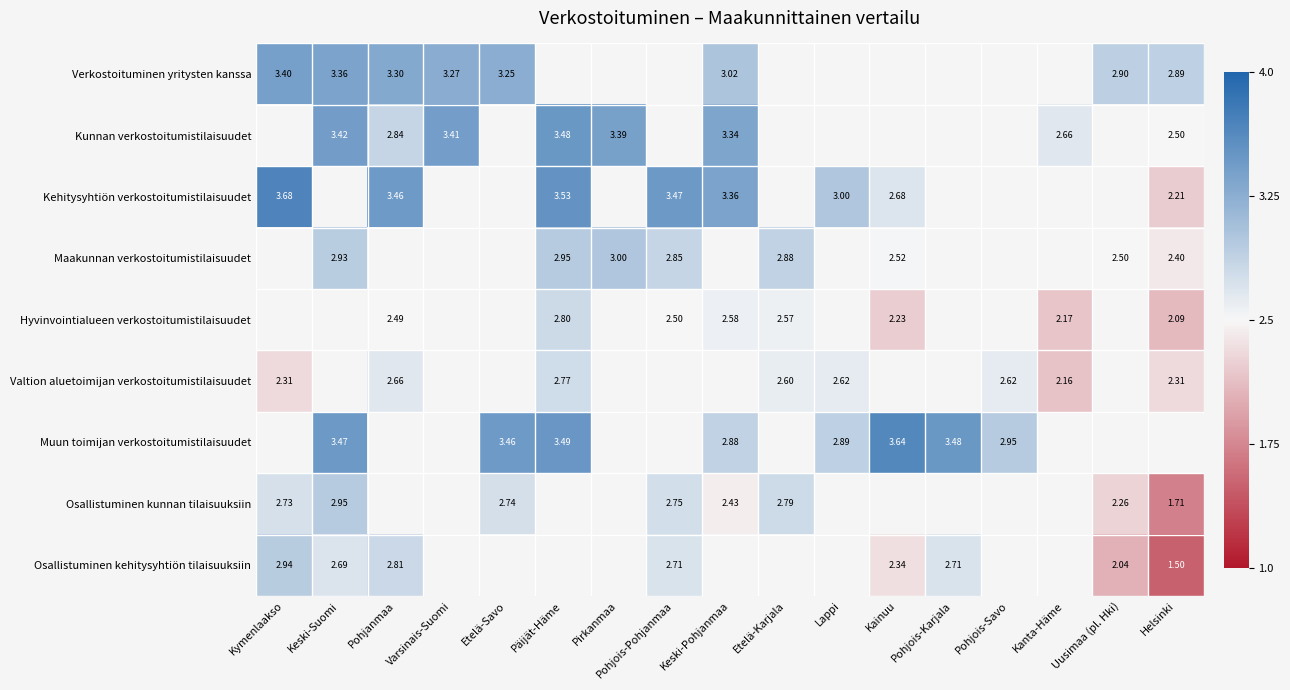

What is the smallest value displayed?

-0.7